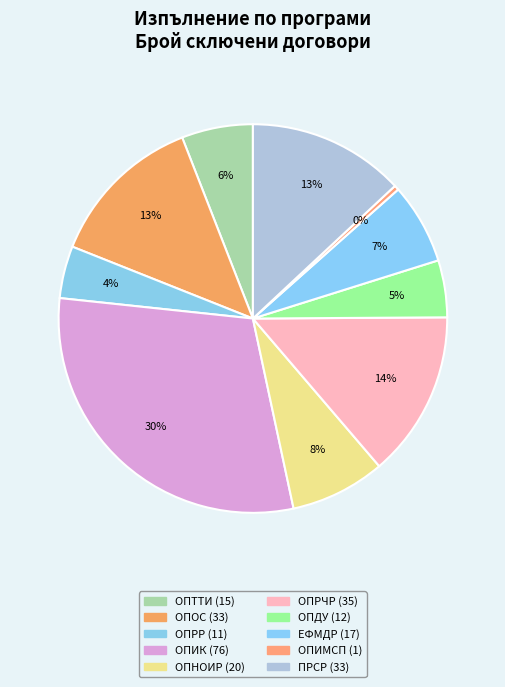

The ОПНОИР slice represents 3% of the pie. True or false?

False